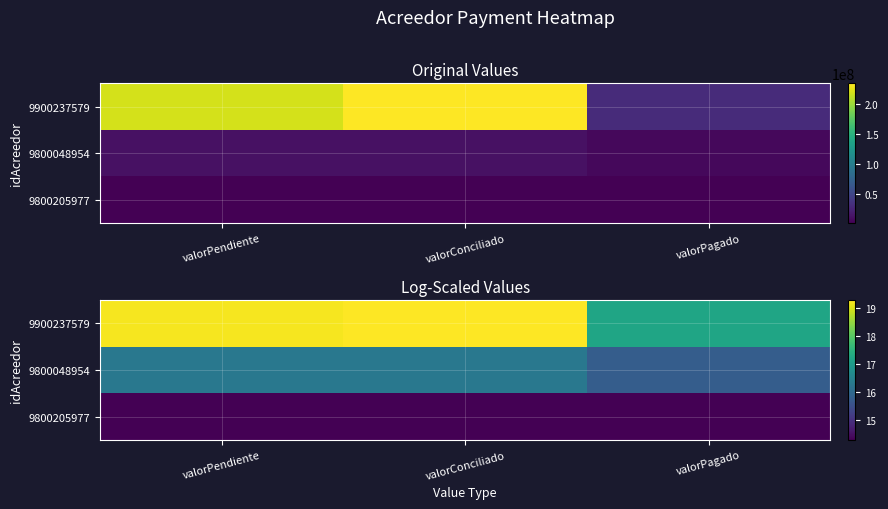

How many values in the 9900237579 series exceed 19?

2